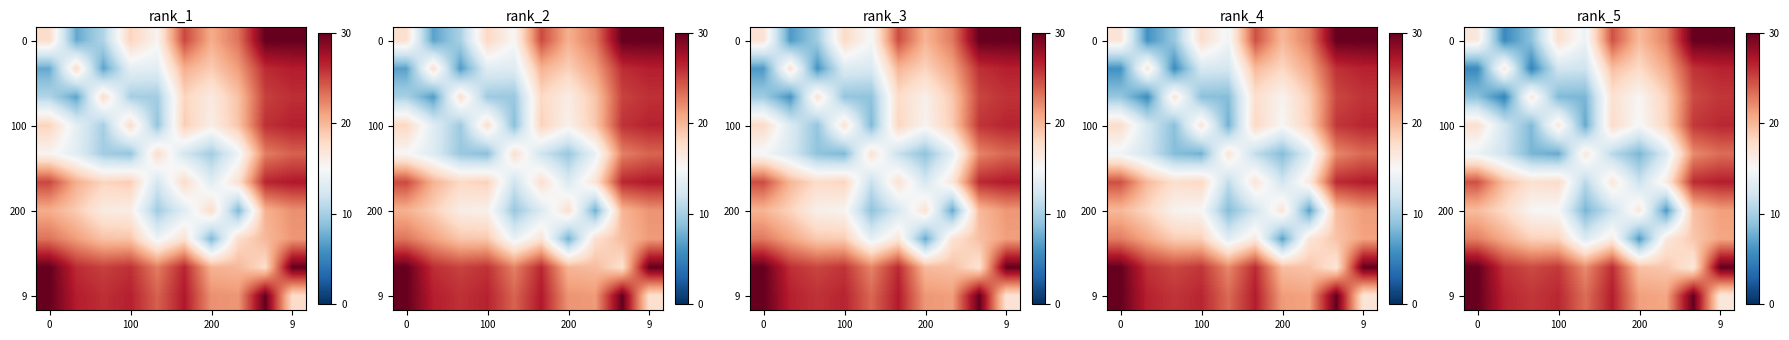

How many categories are shown in the chart?

10